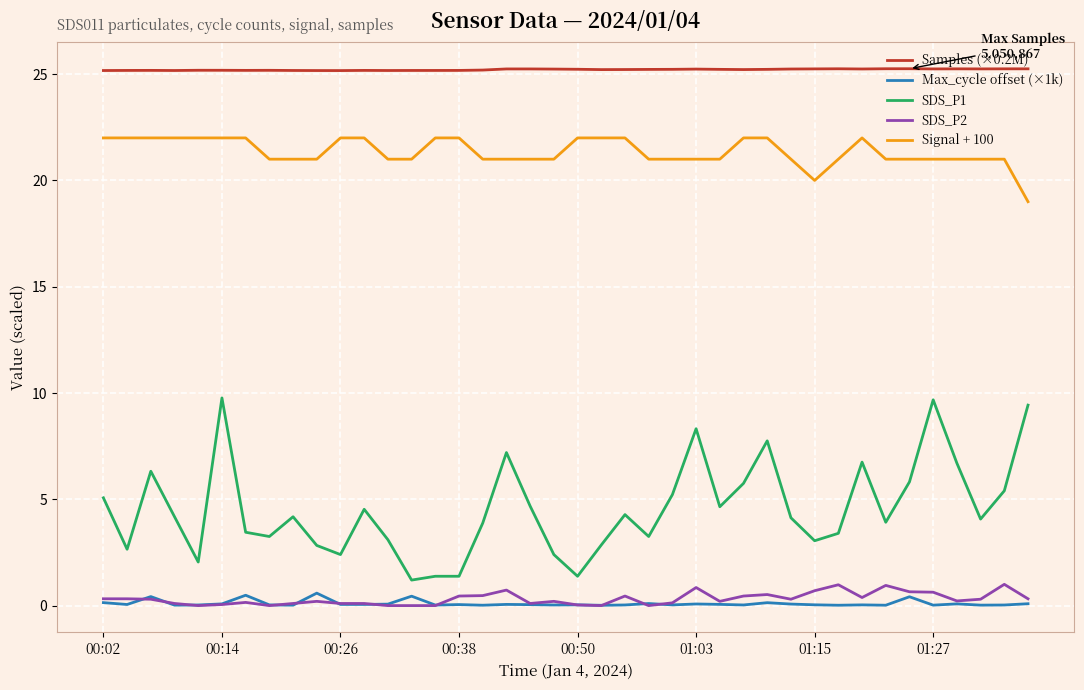

True or false: SDS_P1 and Max_cycle offset (×1k) intersect in this chart.

False